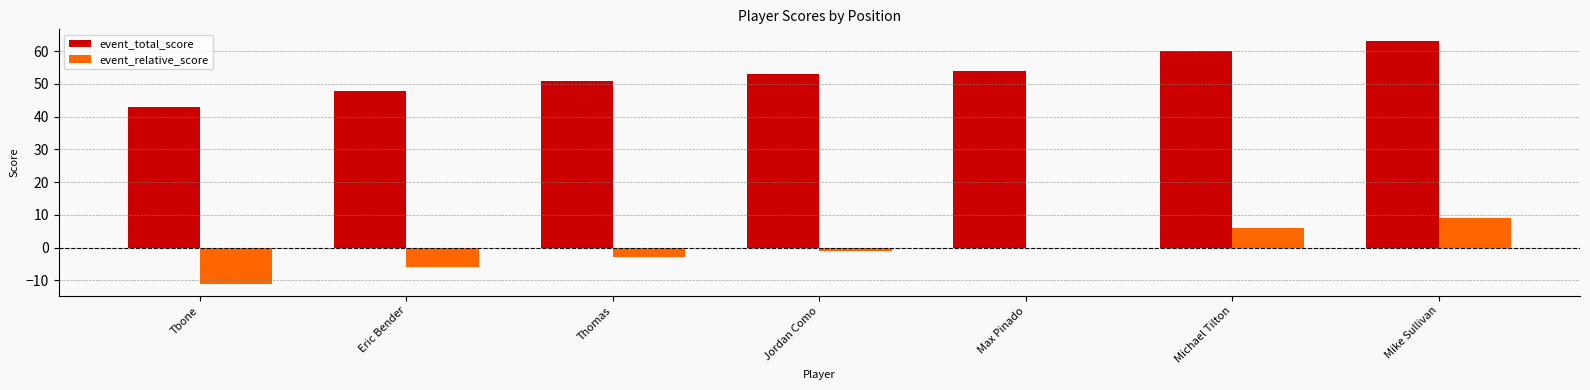

Count the event_relative_score values in the range -6 to 6.

5